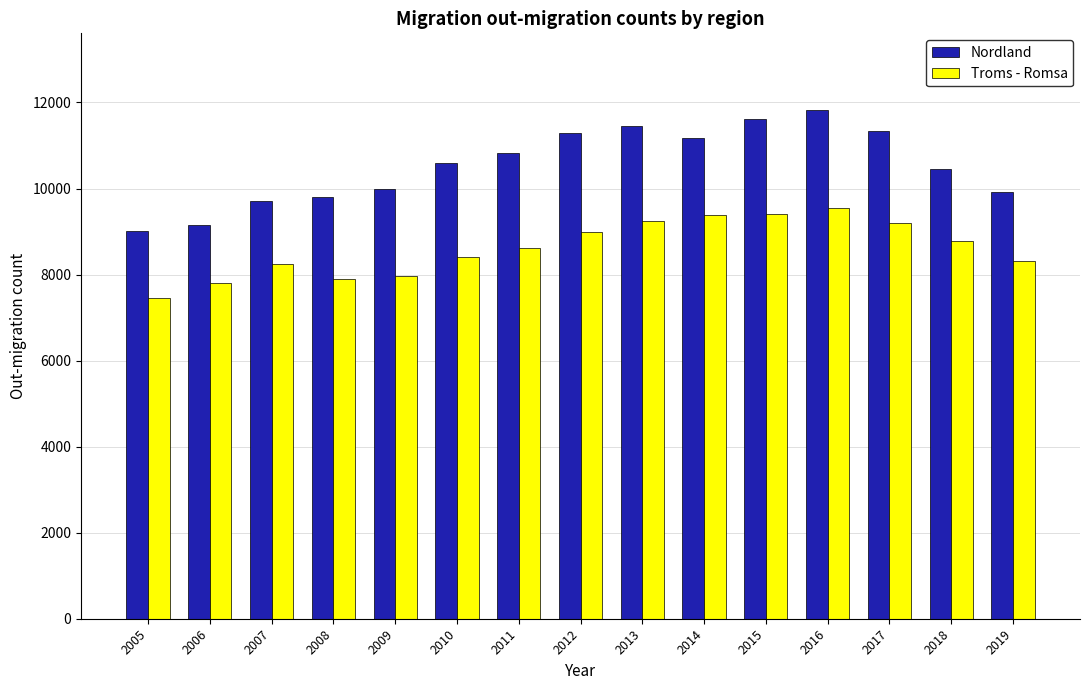

At how many categories does at least one series exceed 9510?

13